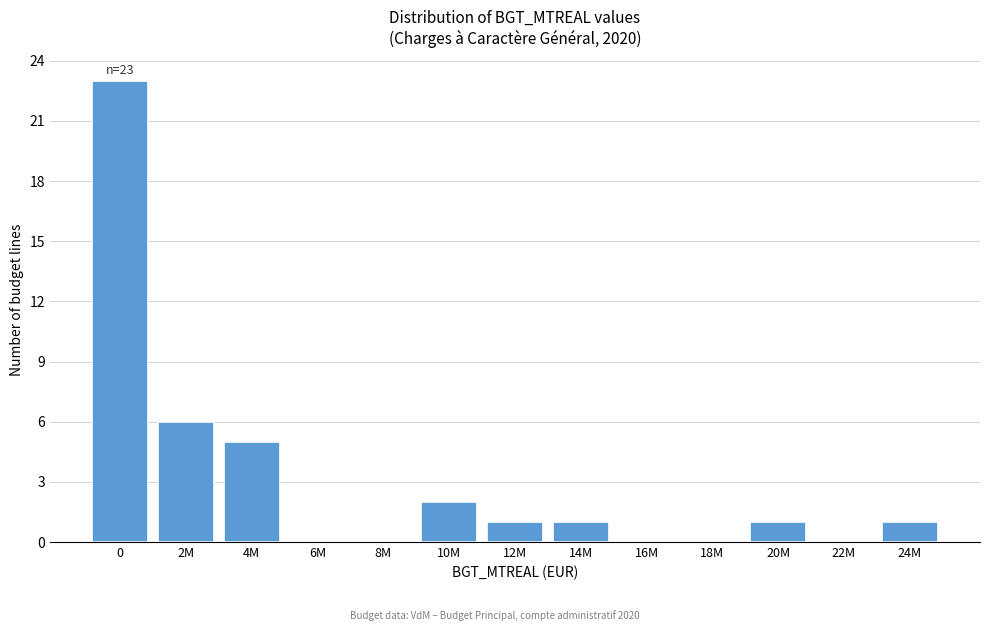

Reading left to right, transcribe all the data shown in this chart.

0=23	2M=6	4M=5	6M=0	8M=0	10M=2	12M=1	14M=1	16M=0	18M=0	20M=1	22M=0	24M=1